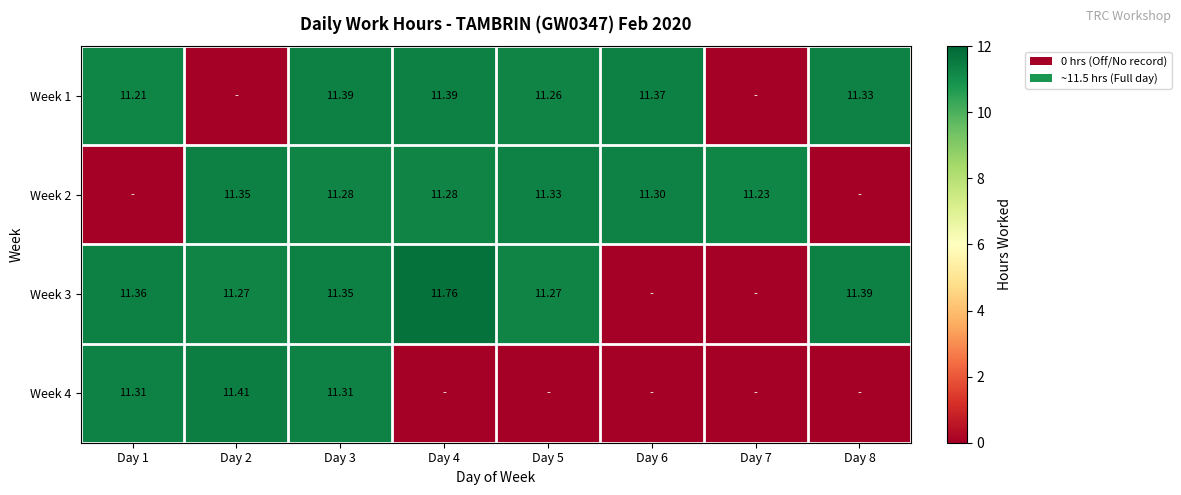

At which category is the sum across all series the highest?

Day 3